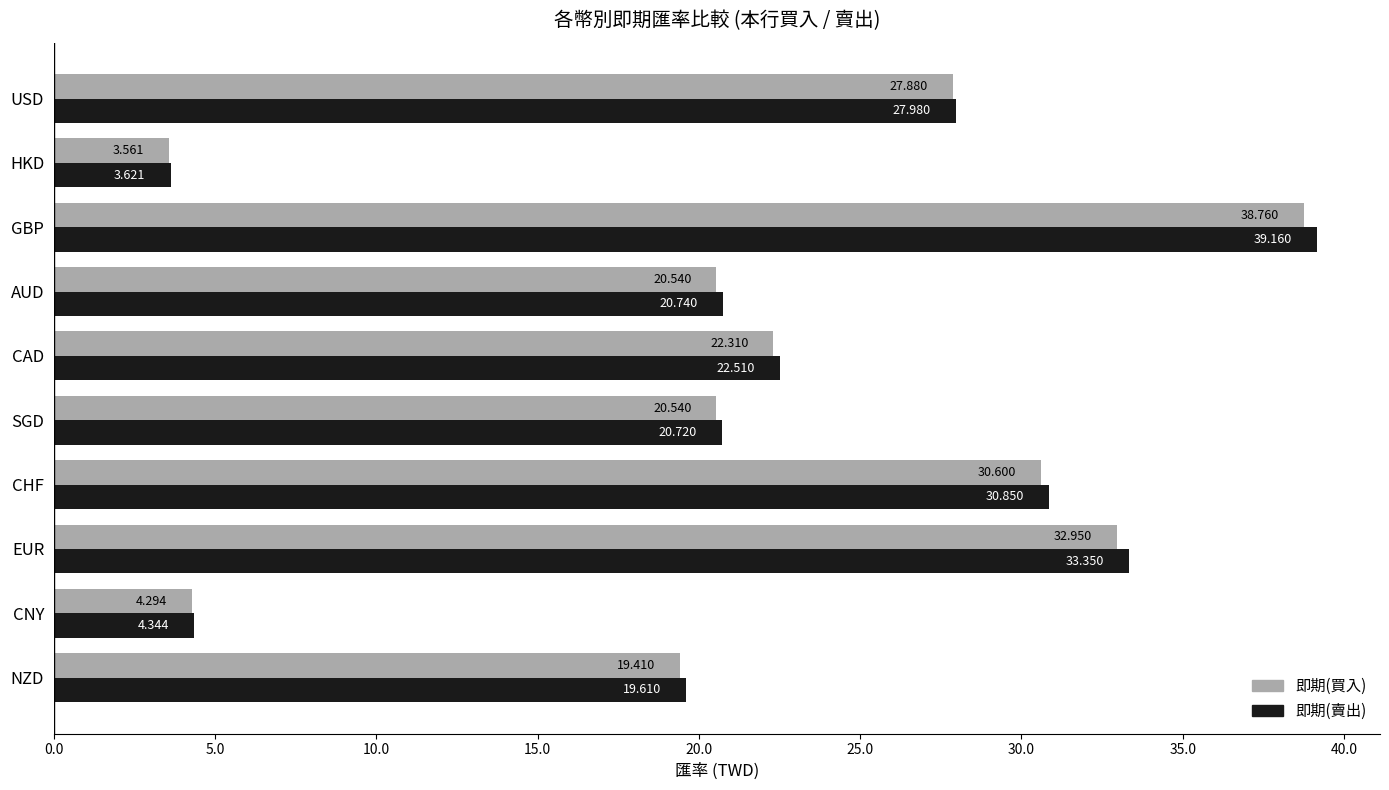

Which category has the highest value in the 即期(買入) series?

GBP